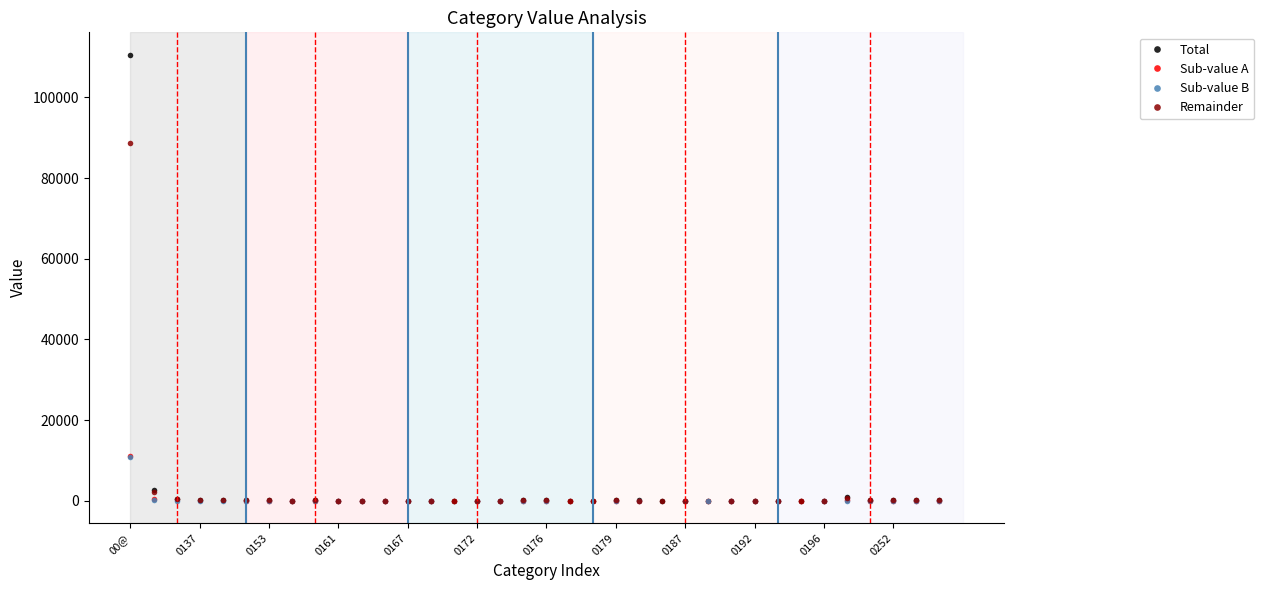

Which category has the highest value in the Total series?

00@